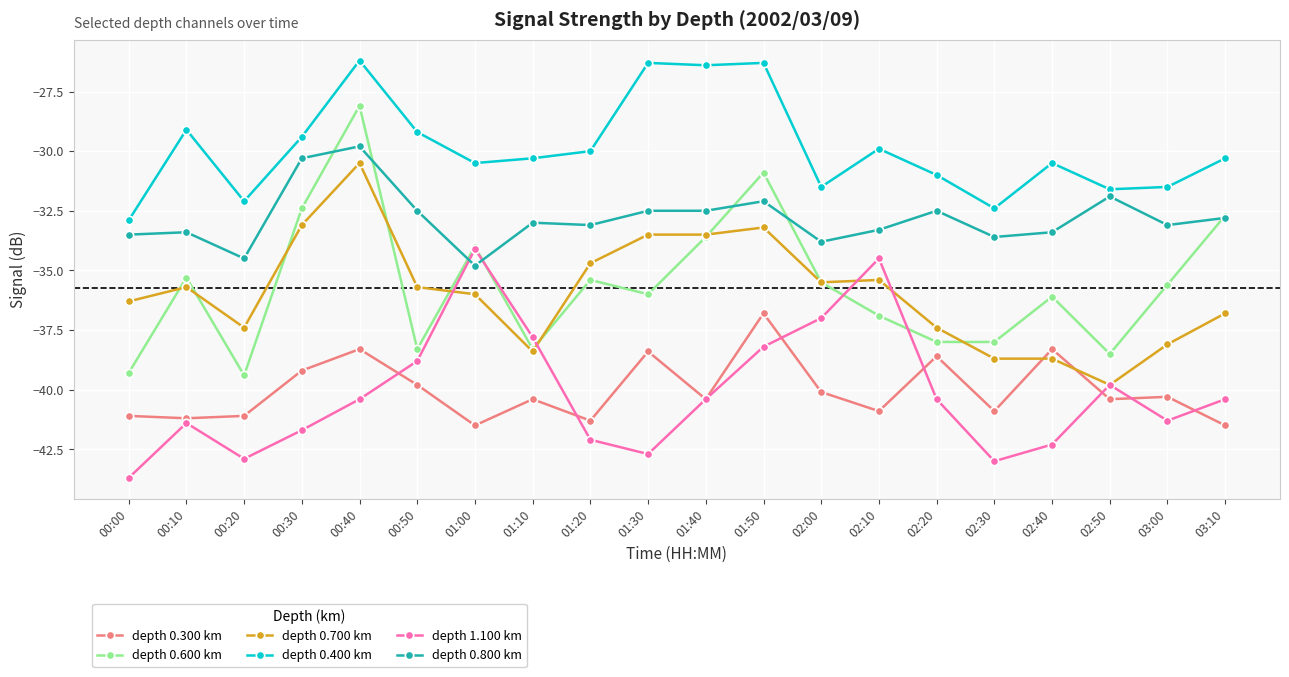

Does the chart have visible grid lines?

Yes